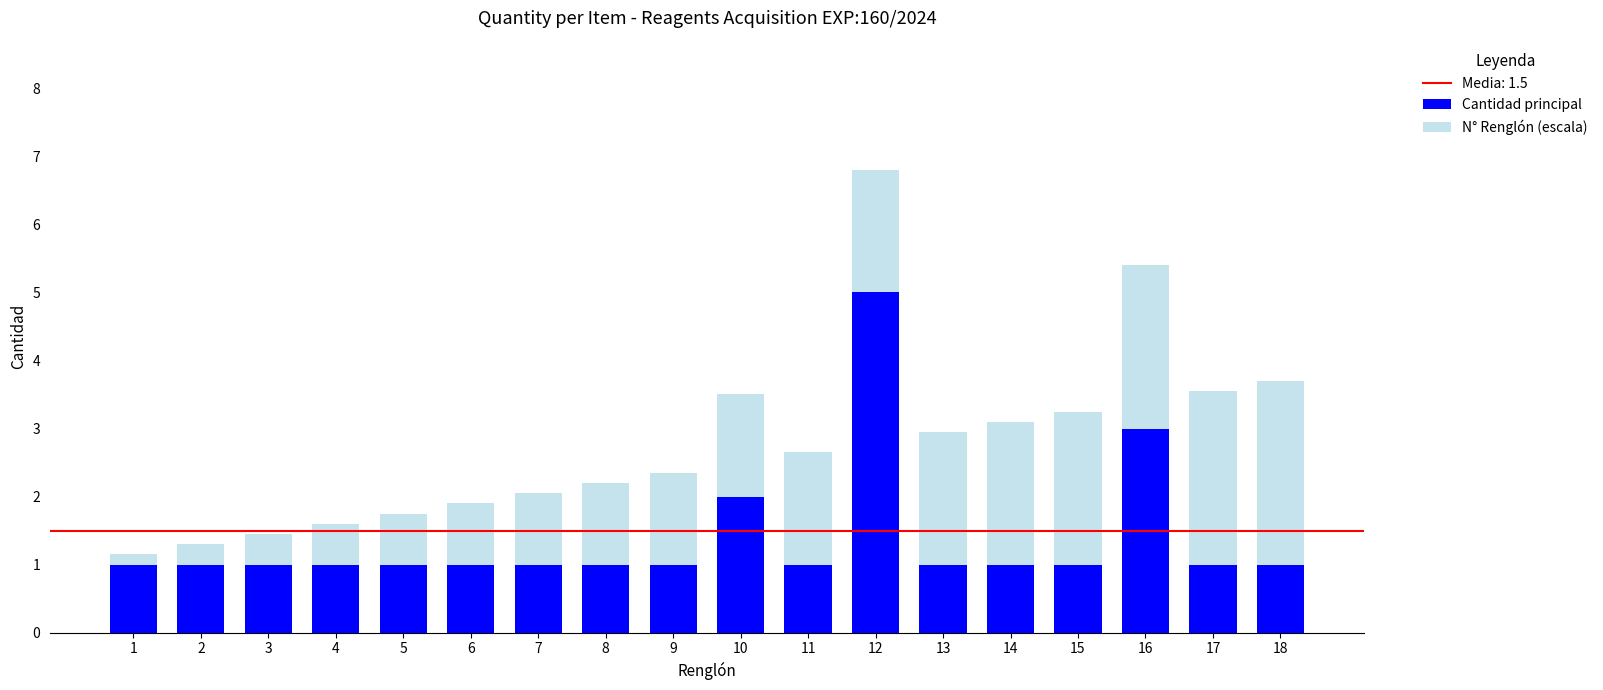

True or false: Cantidad principal has a value of 2.0 at 10.

True